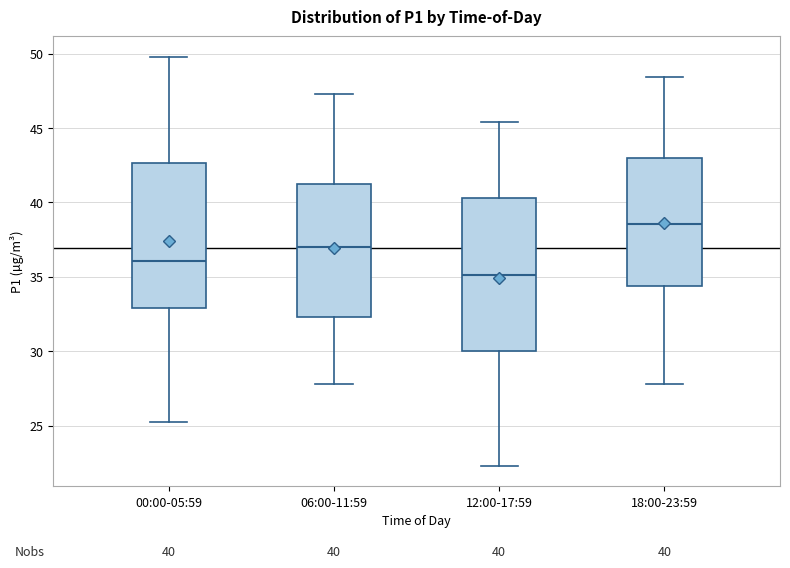

Which box's median line is the lowest?

12:00-17:59